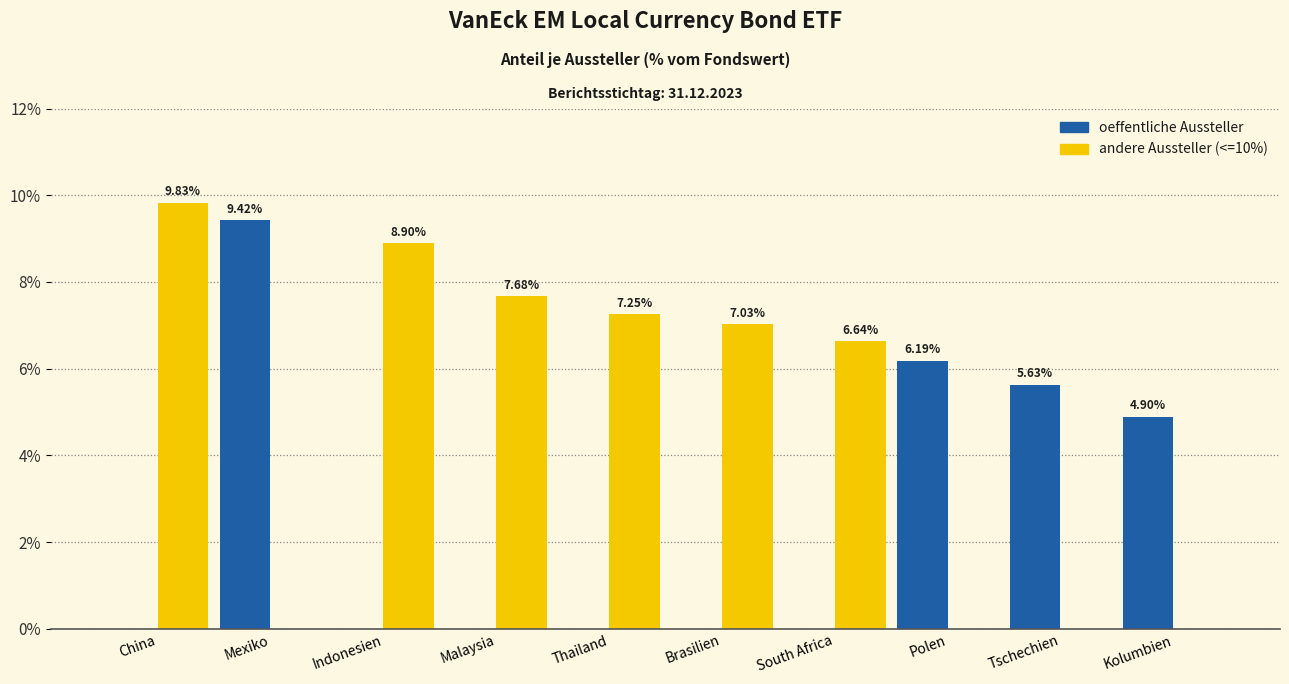

What is the sum of the andere Aussteller (<=10%) values at Kolumbien and Indonesien?

8.9